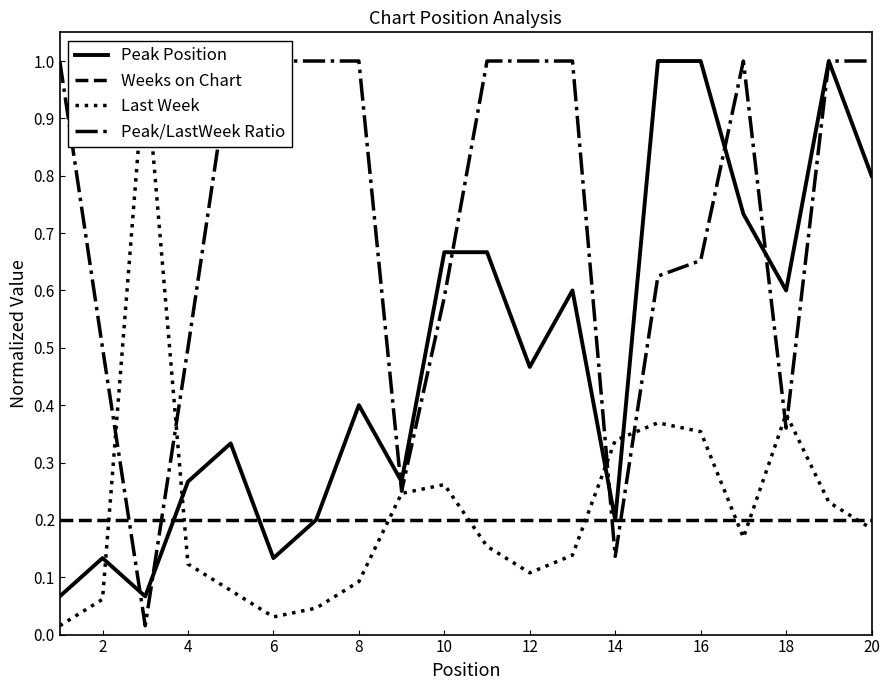

True or false: Weeks on Chart has a value of 0.2 at 12.

True